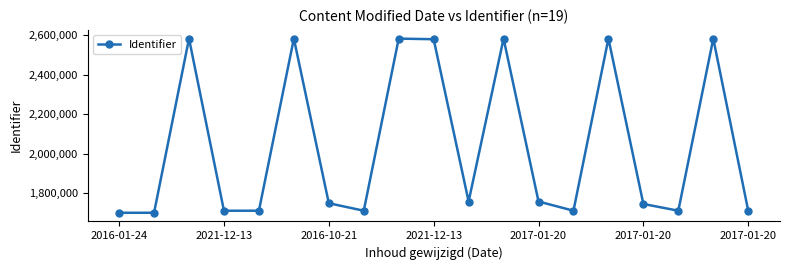

How many interior local peaks (higher than both neighbors) does the data have?

6